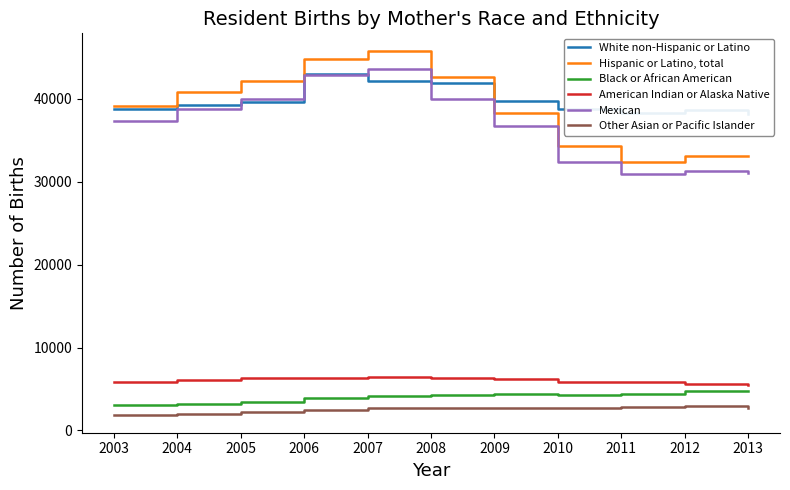

What is the value of the Mexican point at the 1st from the left?

37322